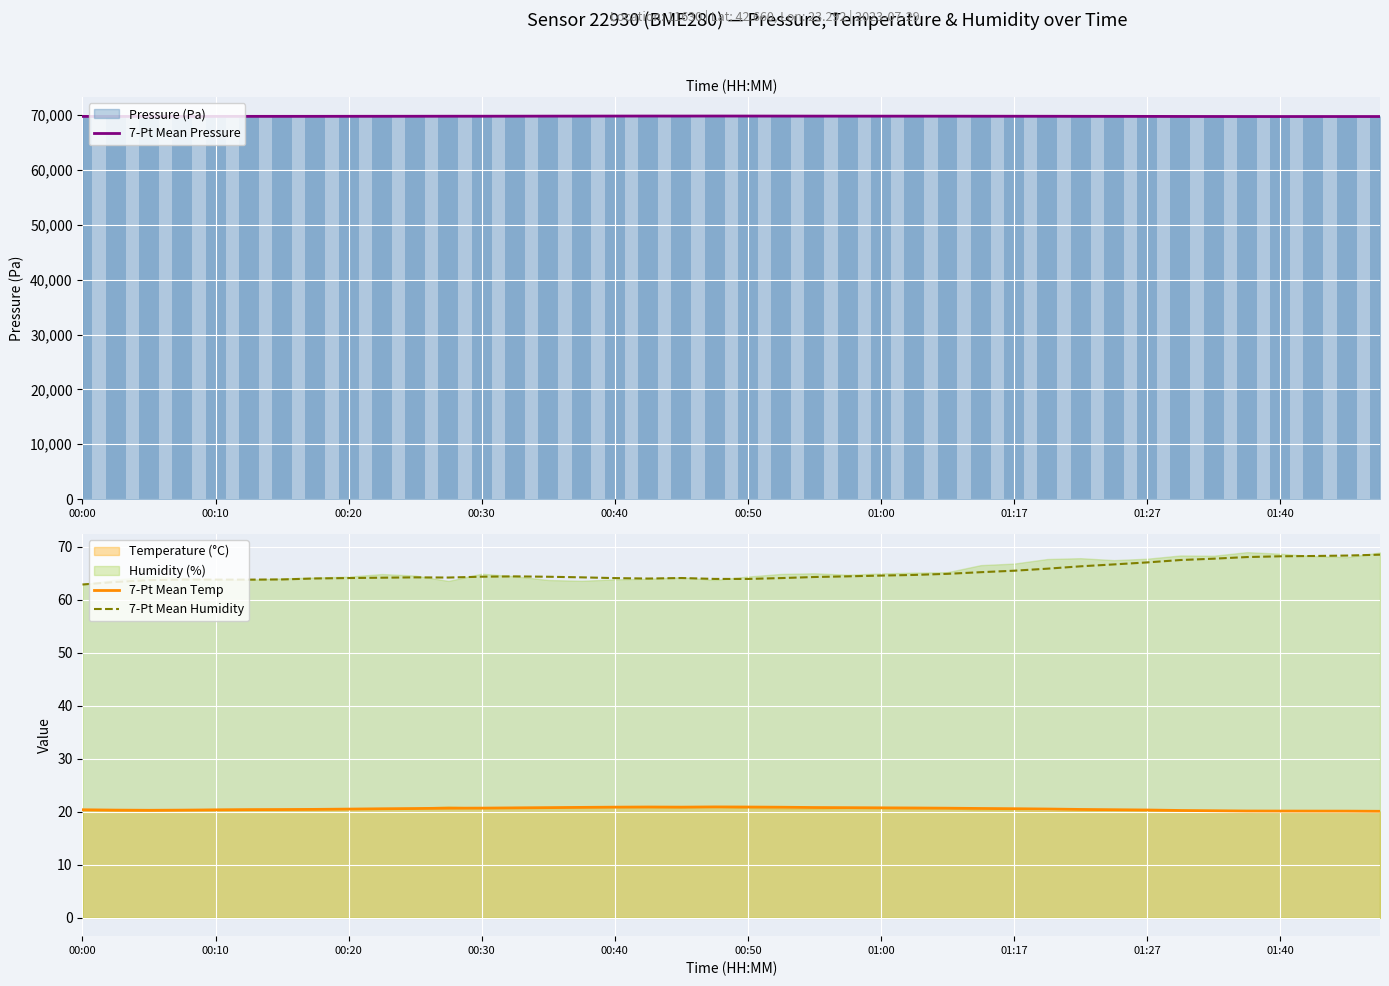

What is the average value of the 7-Pt Mean Humidity series?

65.1